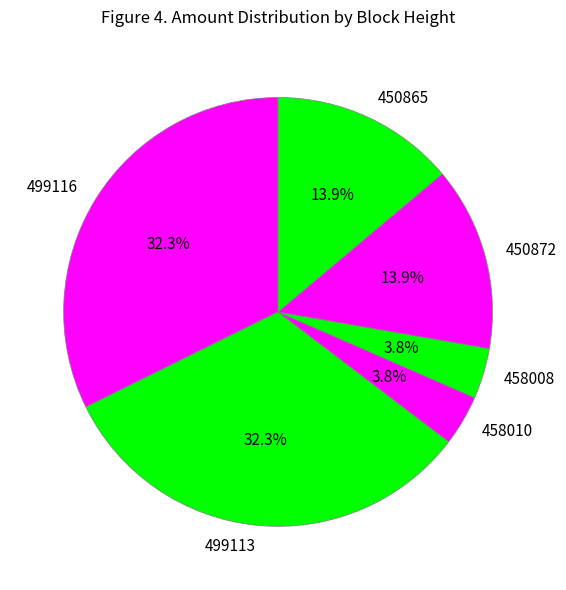

Is there any slice that represents more than half of the pie?

No